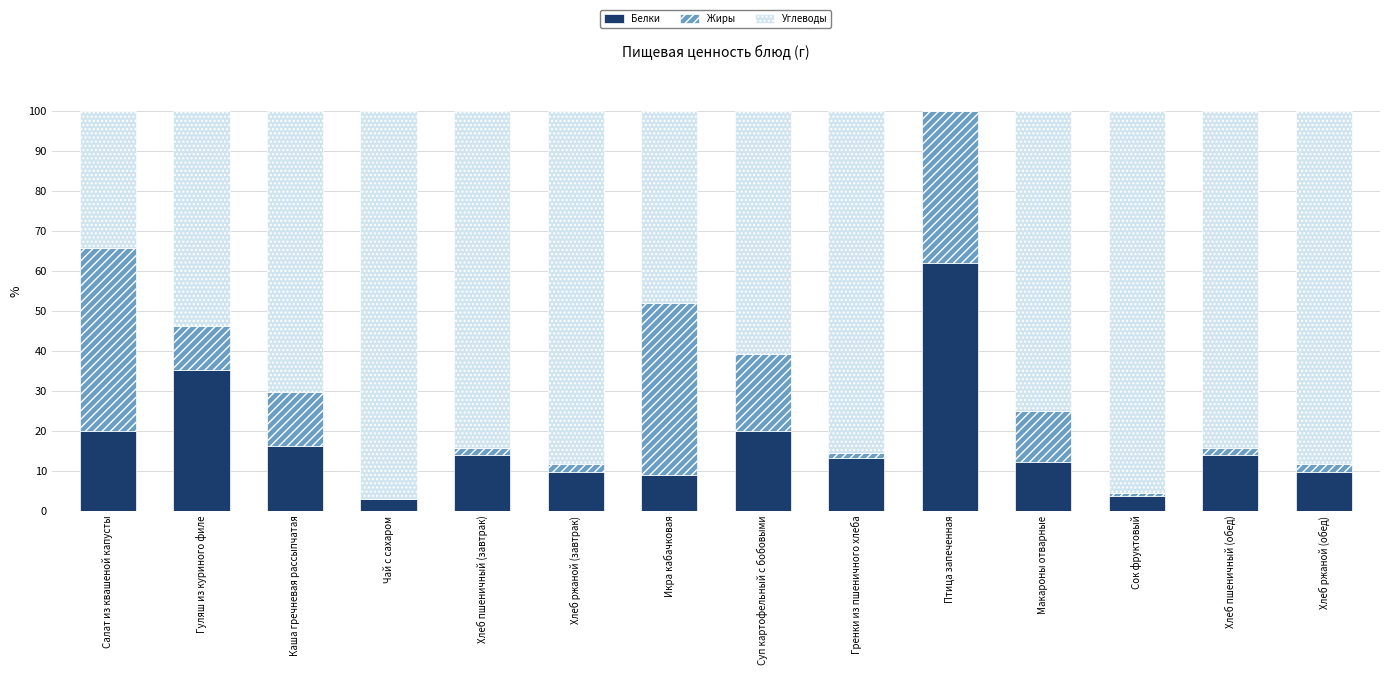

What is the total value across all series at Гуляш из куриного филе?

100.0